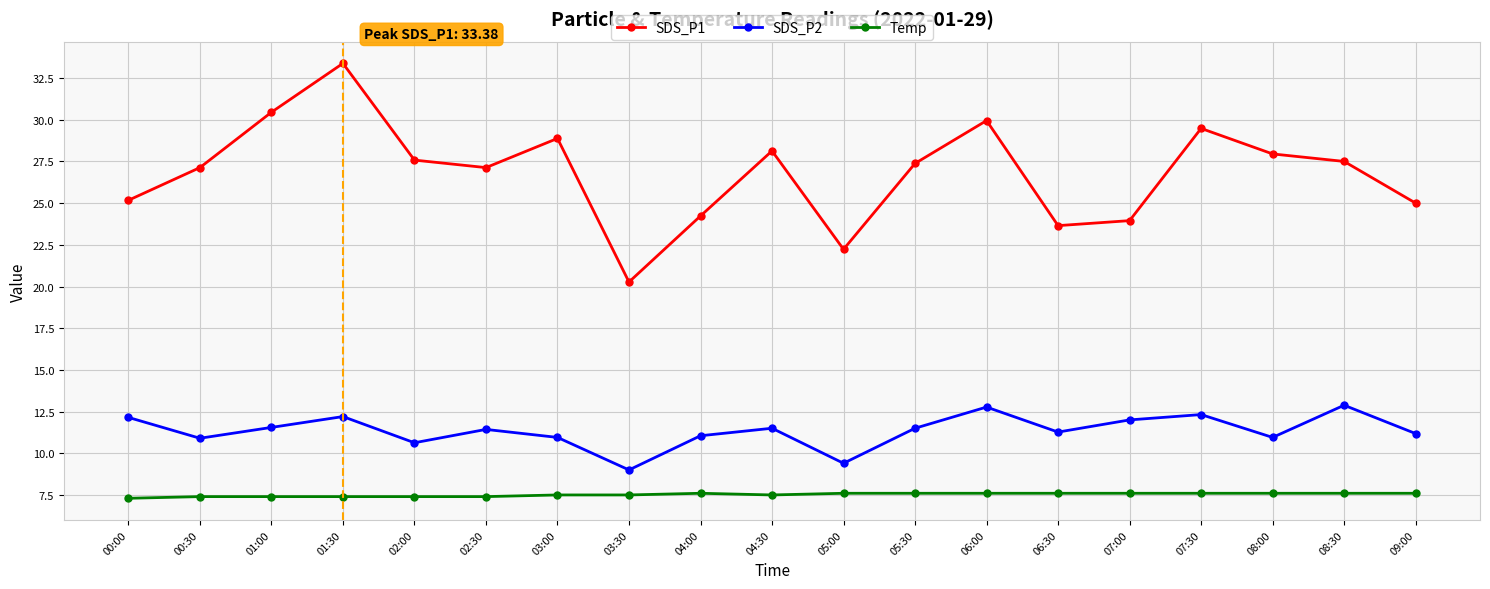

Read the SDS_P2 value at 01:00.

11.6